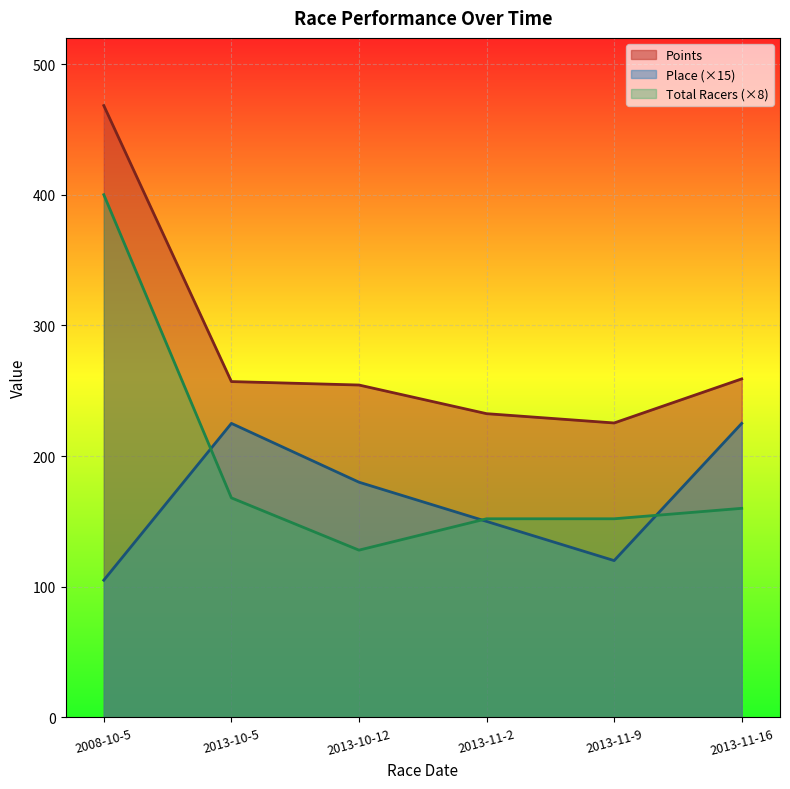

What is the value of the Total Racers point at the 4th from the left?

152.0